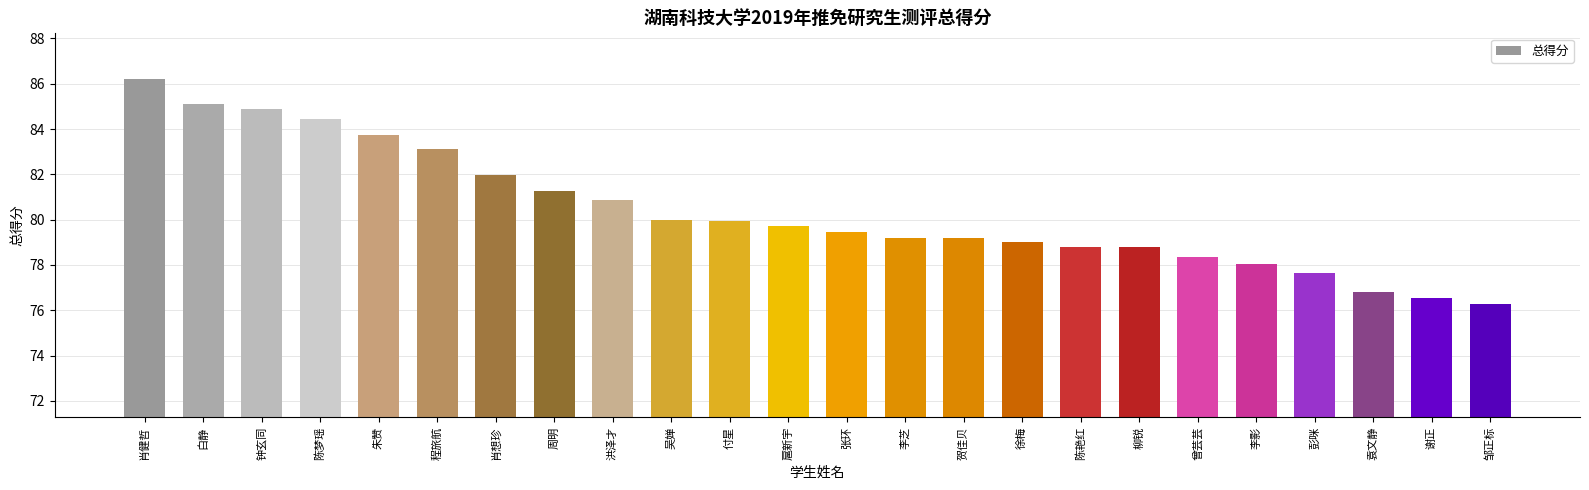

Approximately how many times larger is the value at 徐梅 compared to 肖健哲?

0.9